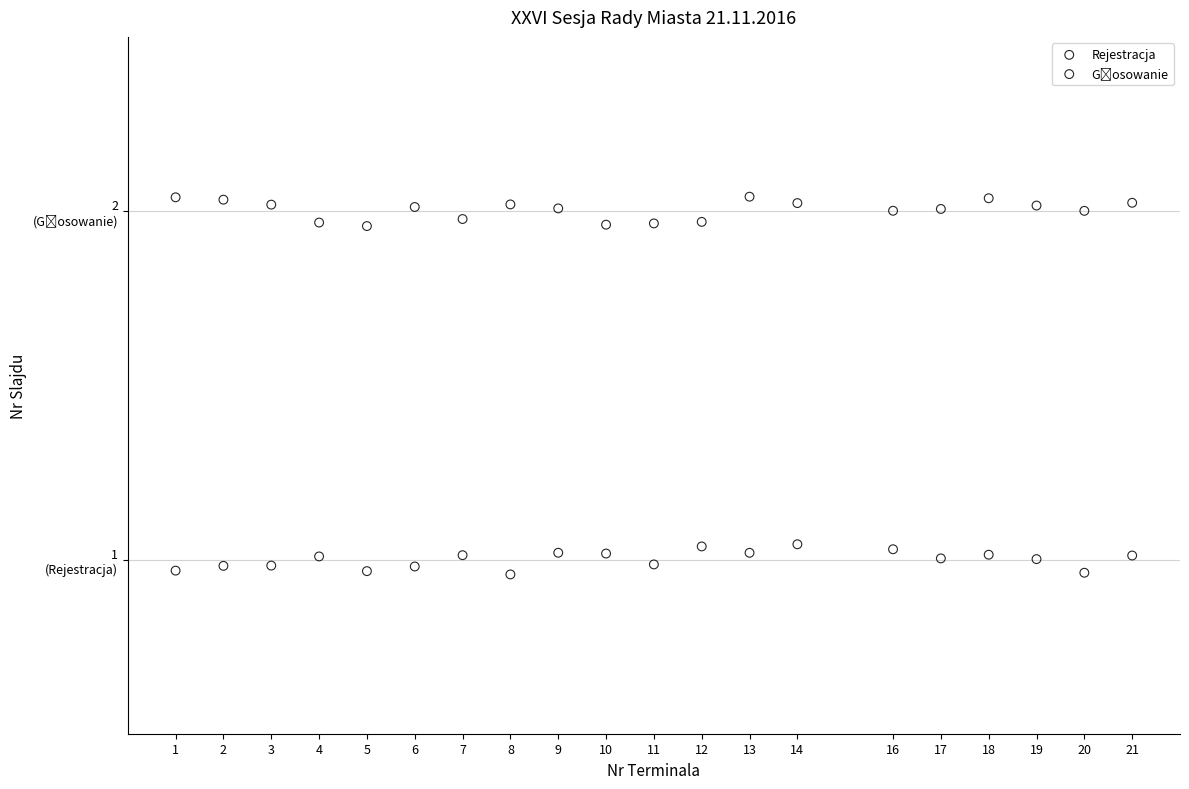

Which series reaches the minimum Y coordinate?

Rejestracja